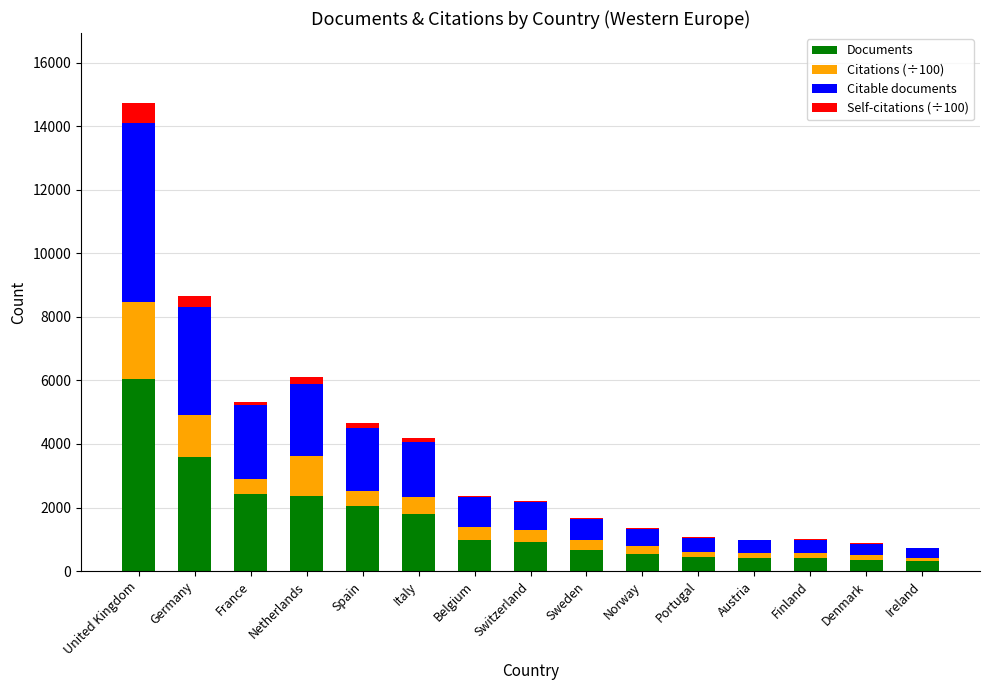

What is the highest value of the Documents series?

6030